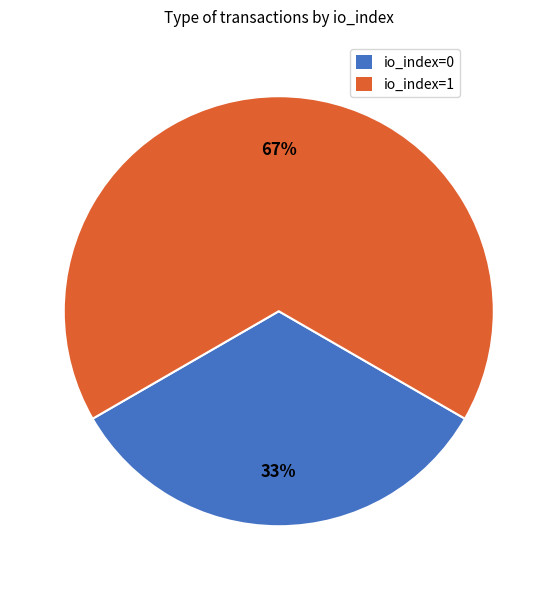

Do io_index=0 and io_index=1 together represent more than half of the pie?

Yes